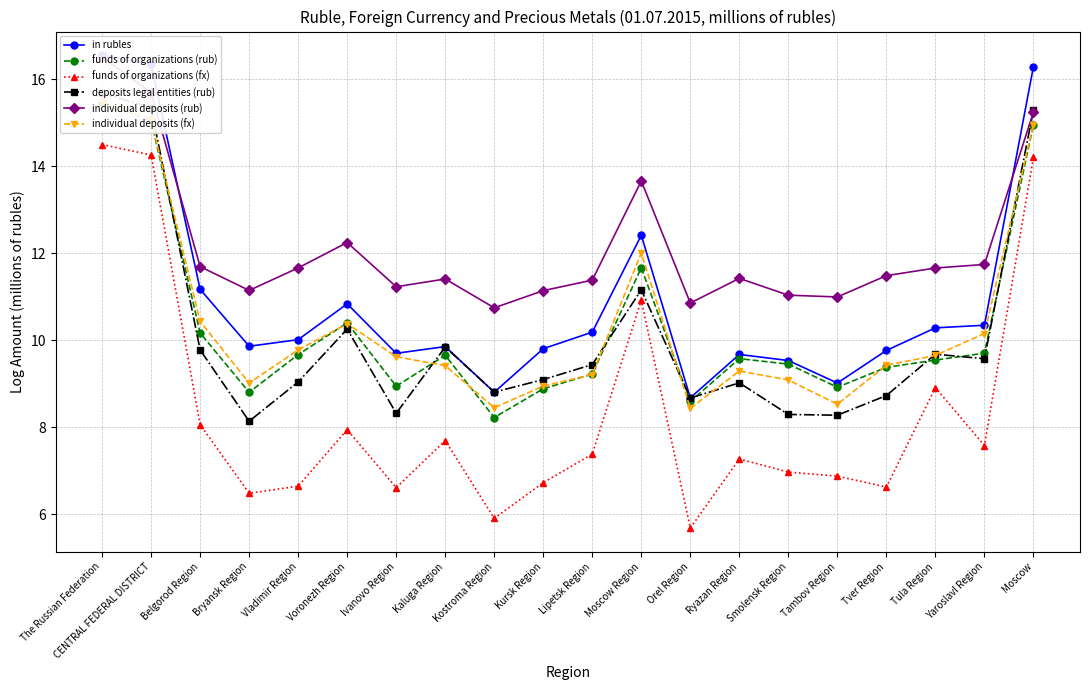

The individual deposits (rub) series shows 14.6 at Kursk Region. True or false?

False